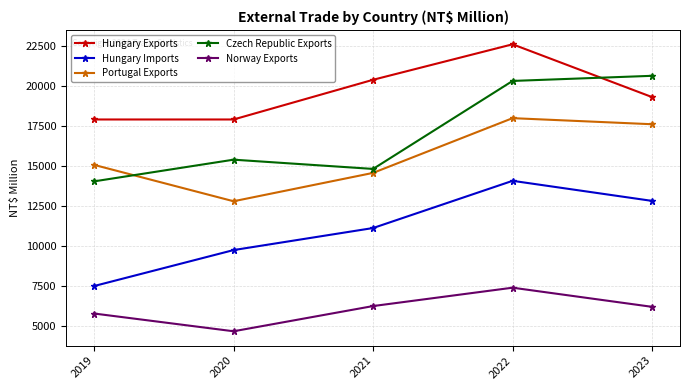

Rank the categories by Hungary Imports value from highest to lowest.

2022, 2023, 2021, 2020, 2019